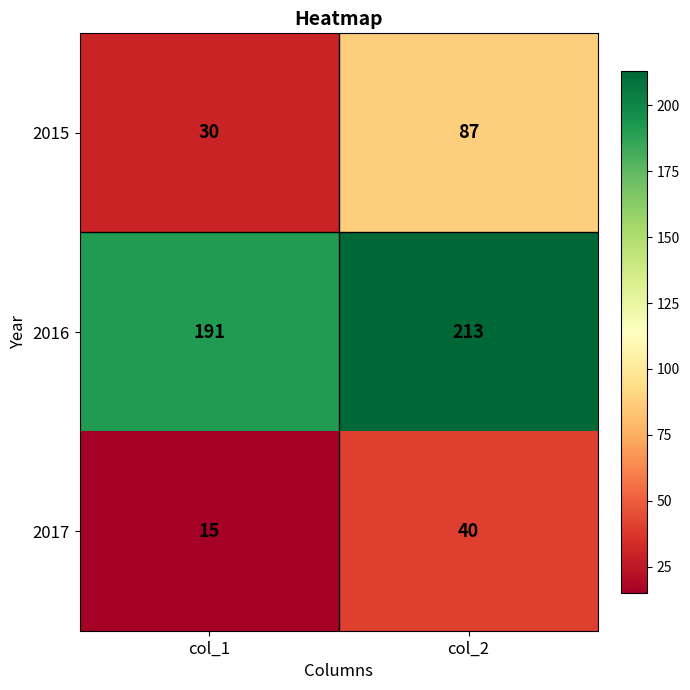

What is the greatest value displayed?

213